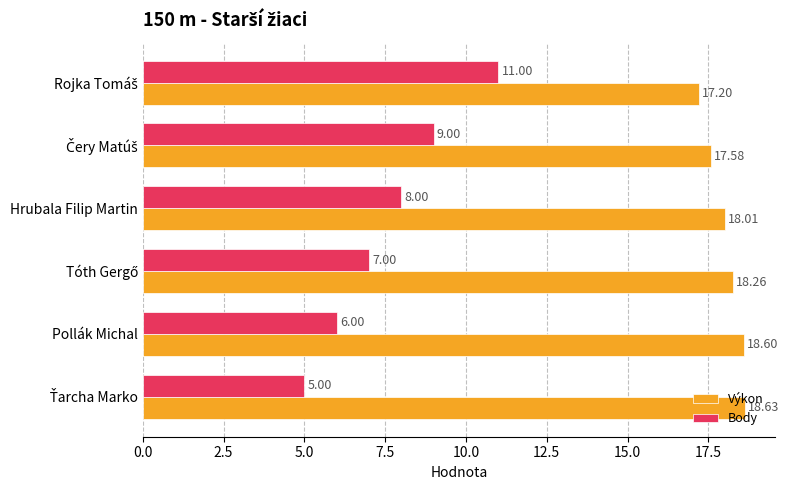

List the series in order of their peak value, highest first.

Výkon, Body